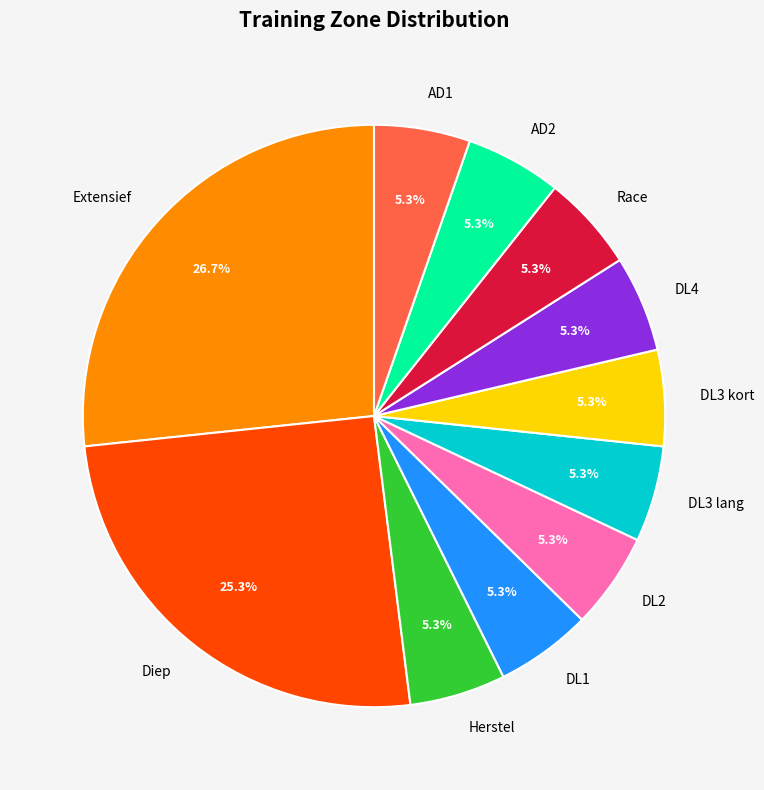

What is the largest slice in the pie chart?

Extensief